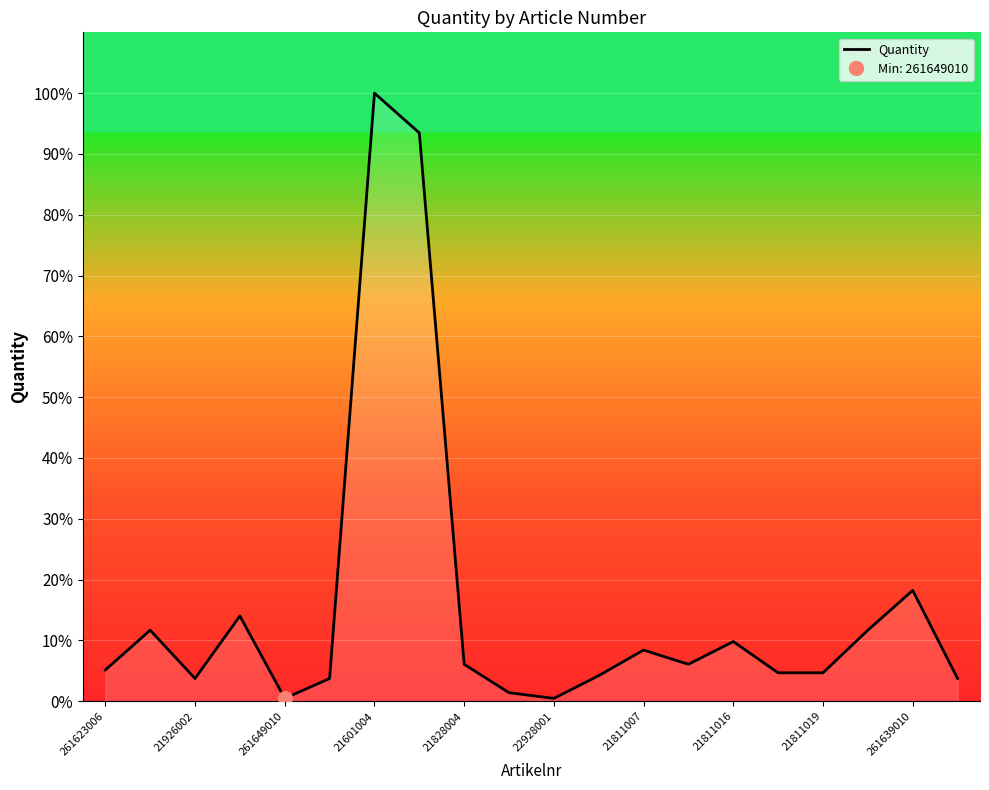

What value does the data have at 21601004, to the nearest 10?

210